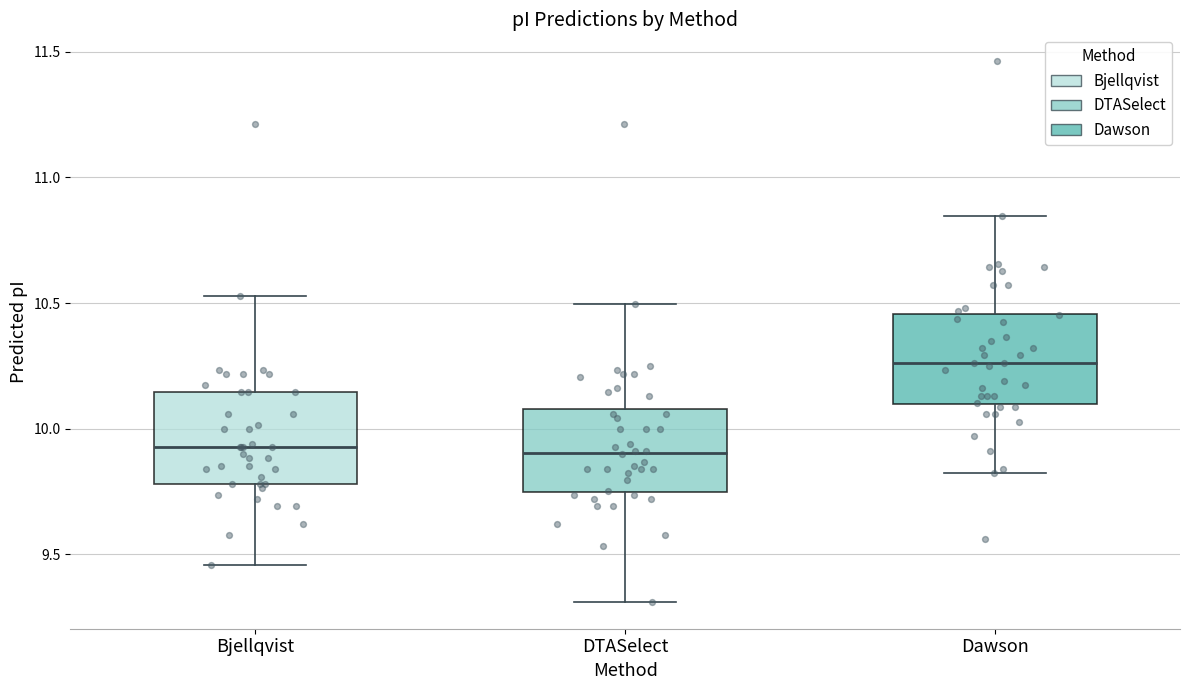

Reading left to right, transcribe this box plot: for each box, give where its median line is, the range the box spans, and where its two whiskers end, as read against the y-axis. The values are not printed on the chart, so give them approximately, as read against the axis.

Bjellqvist: median 9.95, box 9.80 to 10.15, whiskers 9.45 to 10.55
DTASelect: median 9.90, box 9.75 to 10.10, whiskers 9.30 to 10.50
Dawson: median 10.25, box 10.10 to 10.45, whiskers 9.80 to 10.85